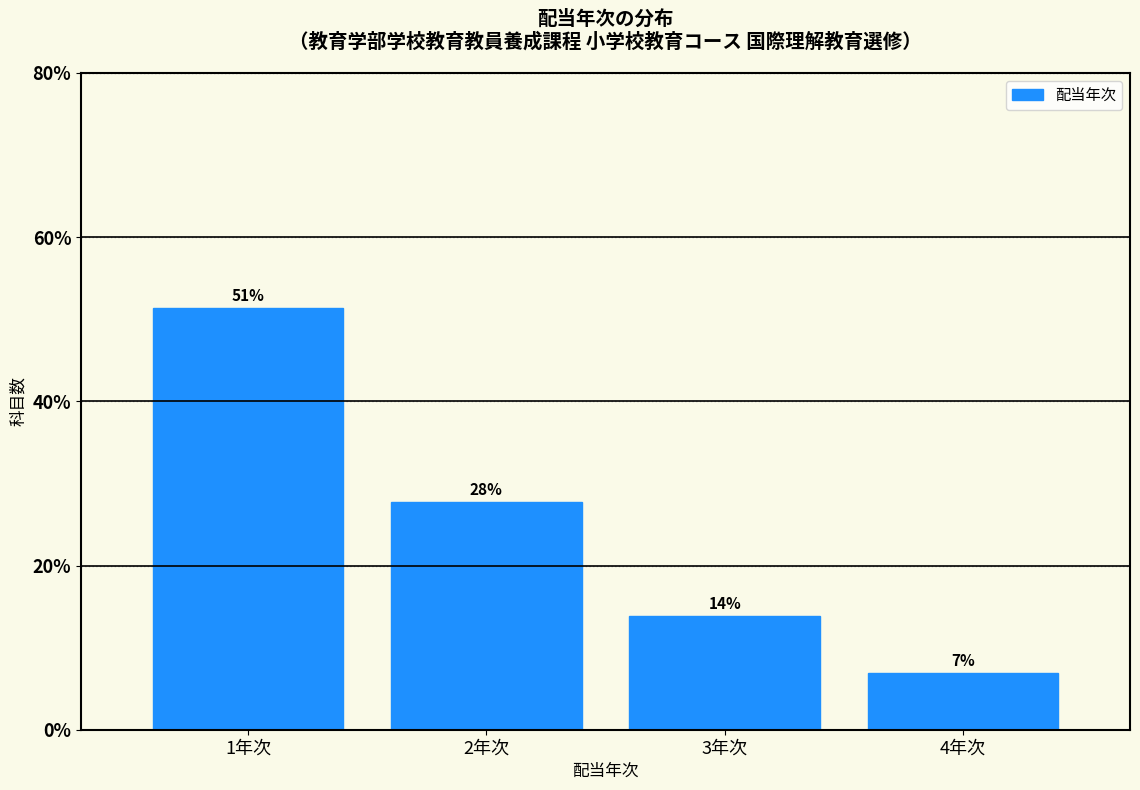

How many bars are there in total?

4